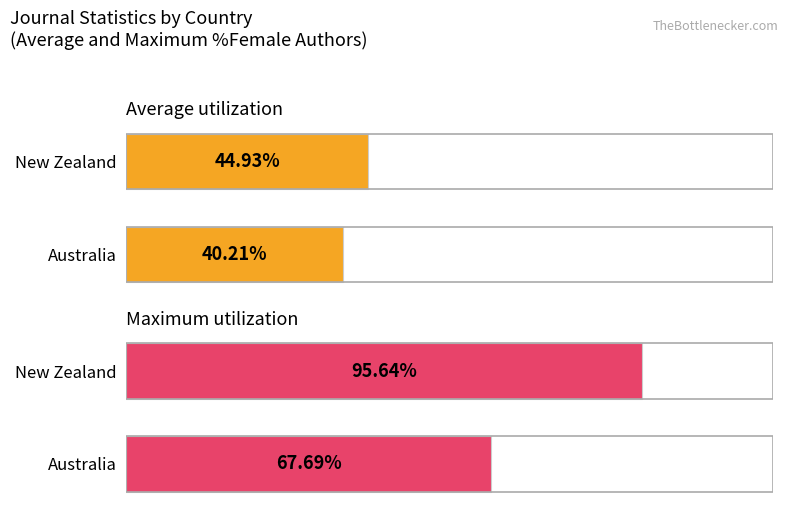

How many distinct data groups are displayed?

2